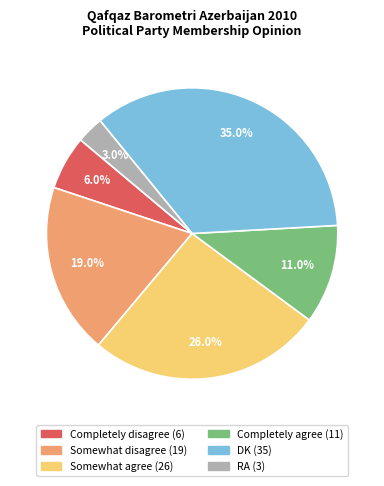

How many slices are in this pie chart?

6